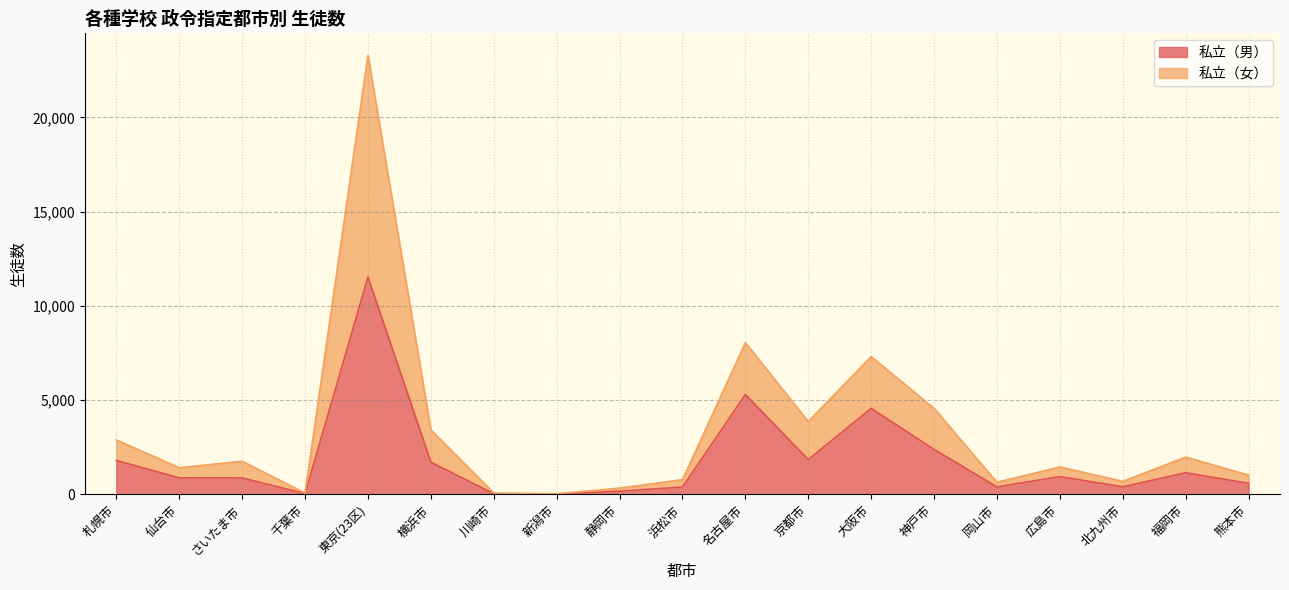

What is the value of the 私立（女） point at the 4th from the left?

67